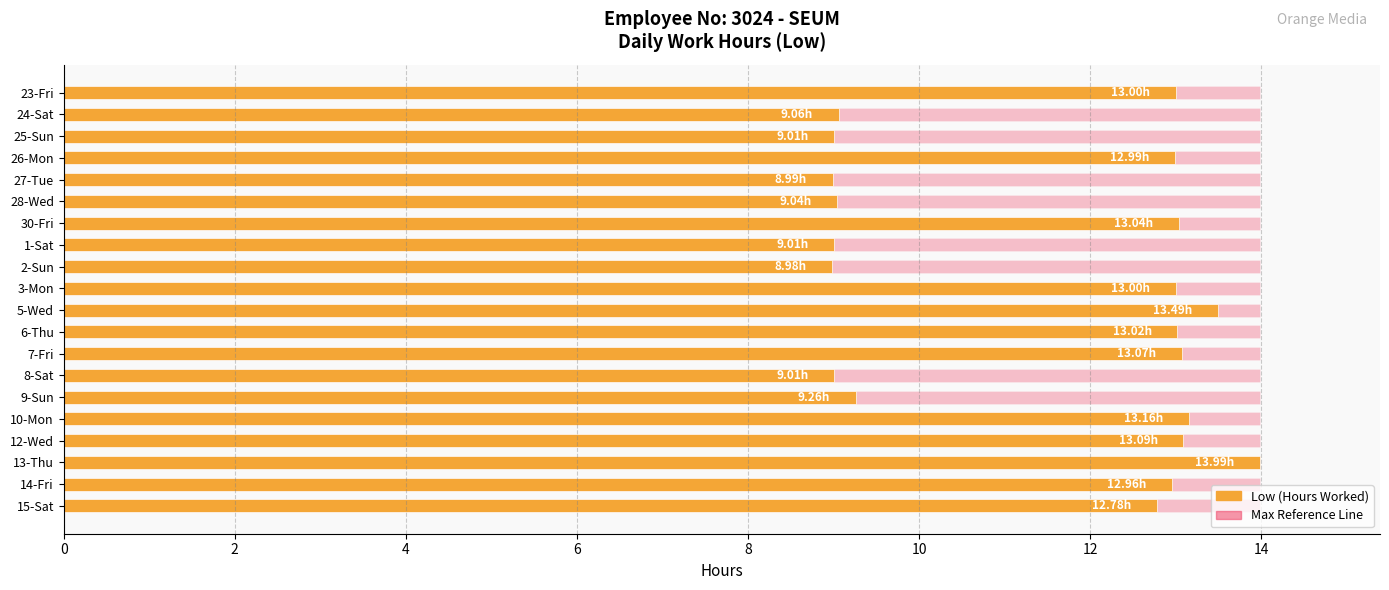

Which series has the widest spread of values?

Low (Hours Worked)